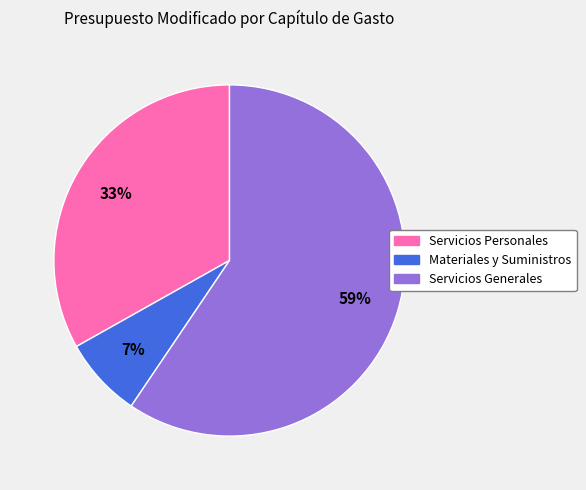

To the nearest percent, what is the difference between the Materiales y Suministros and Servicios Personales slice percentages?

26%